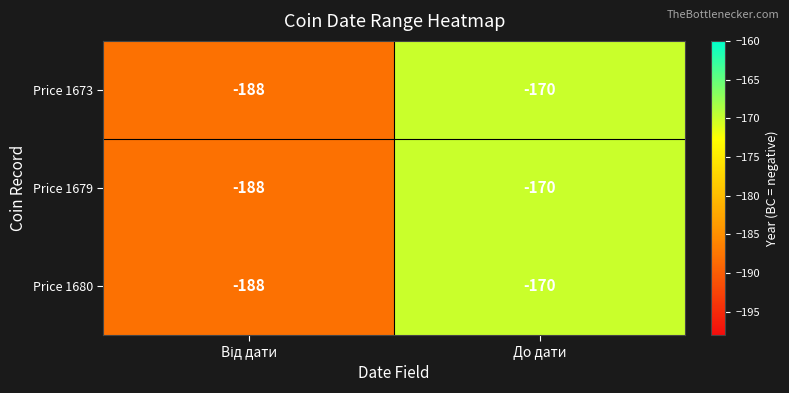

At how many categories does at least one series exceed -186?

1